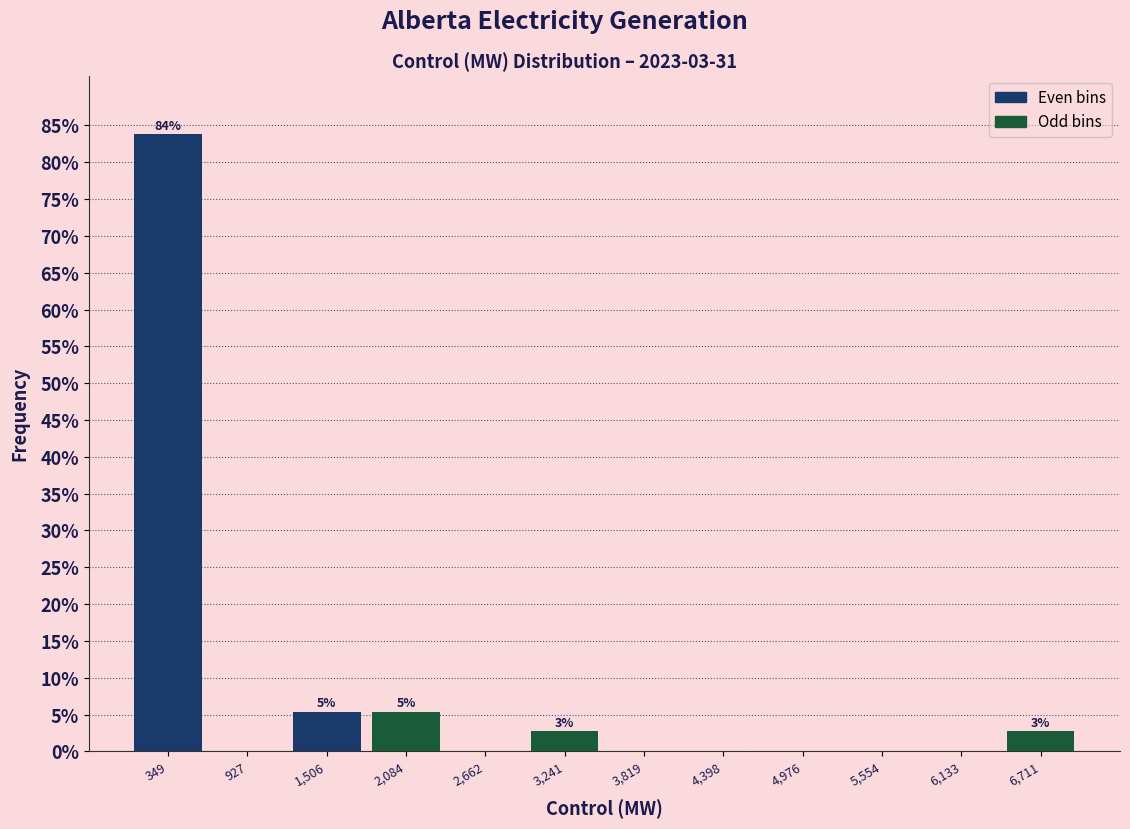

Which range on the x-axis has the tallest bar?

100 to 600